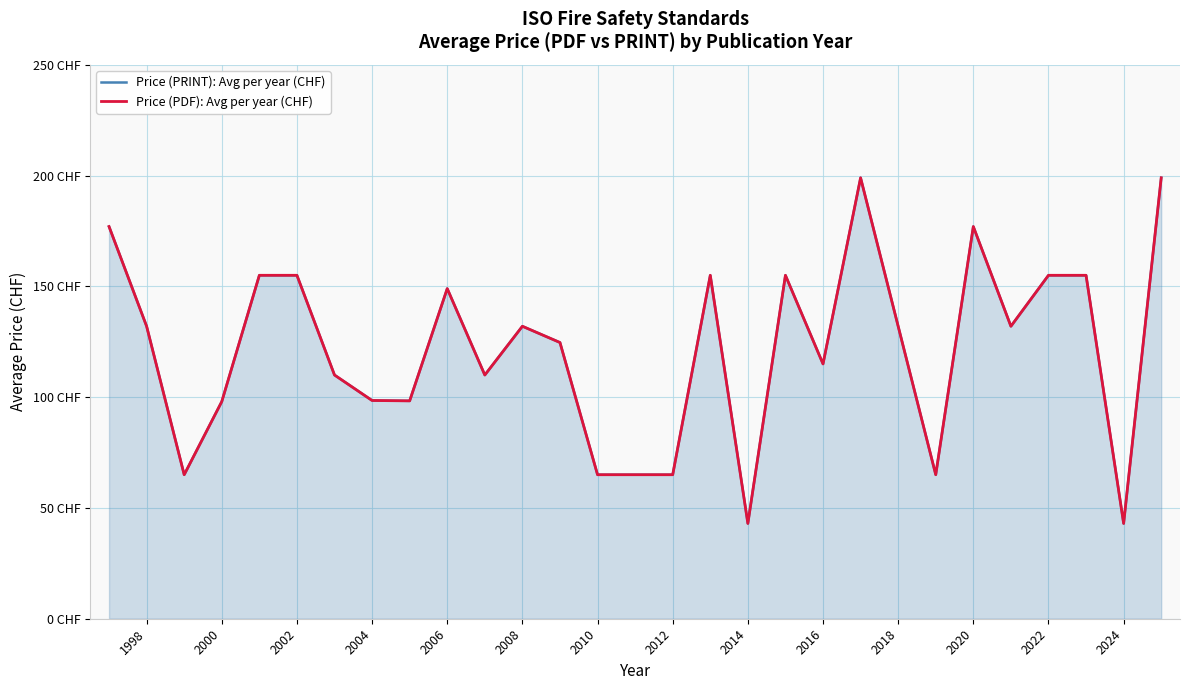

True or false: Price (PRINT): Avg per year (CHF) and Price (PDF): Avg per year (CHF) cross at least once.

False